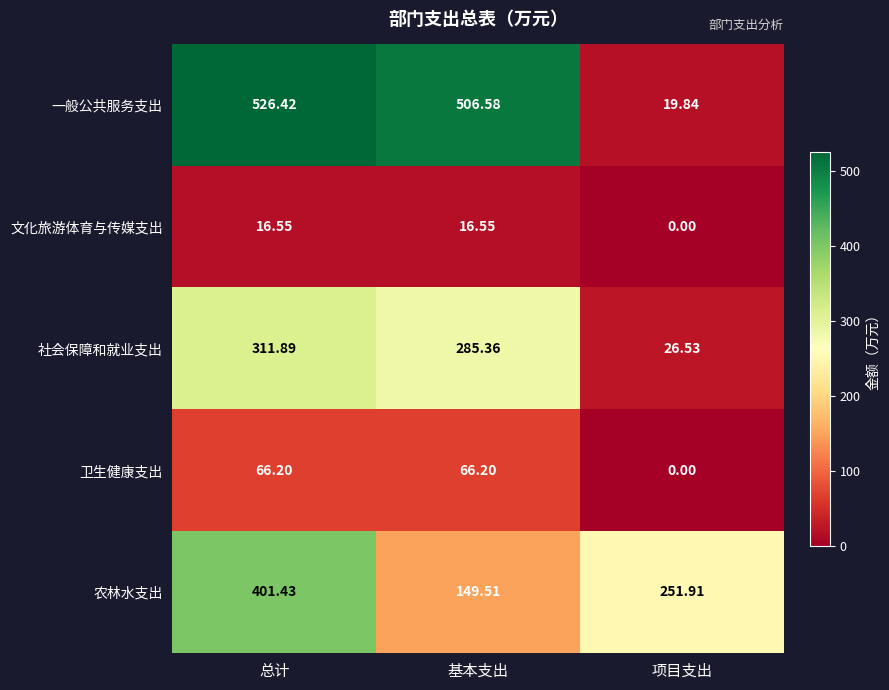

What is the greatest value displayed?

526.4